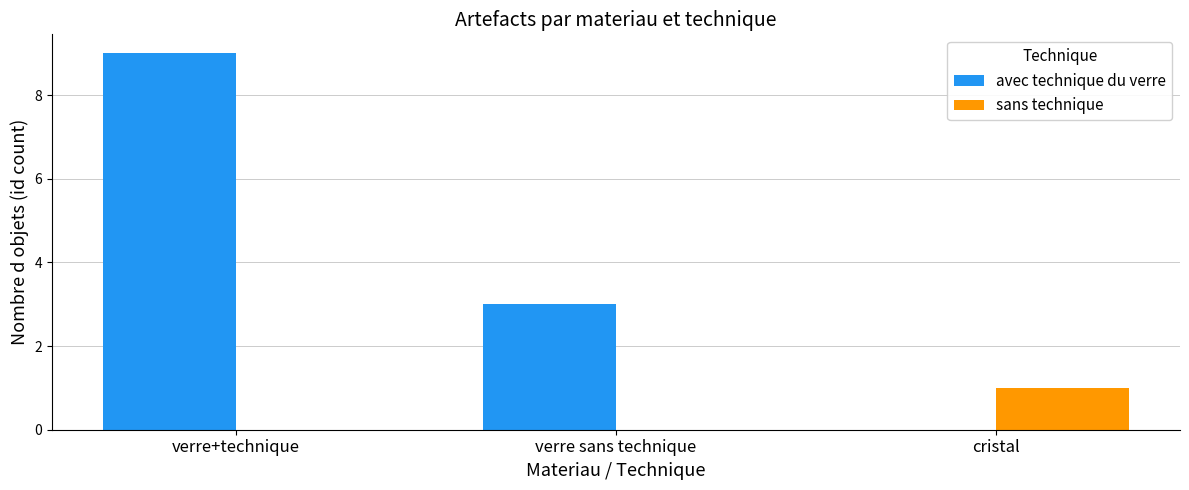

What is the total value across all series at cristal?

1